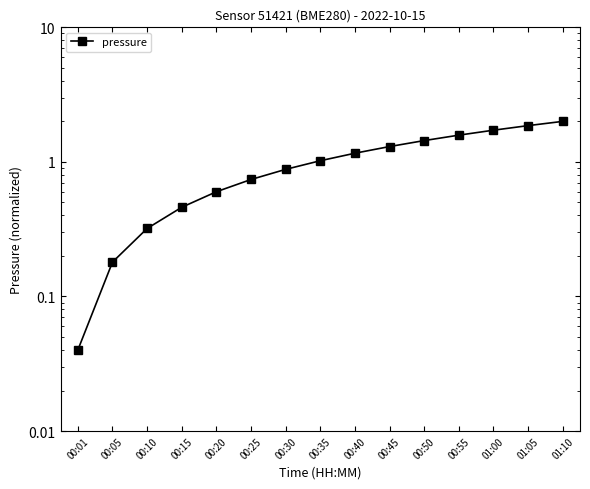

What is the sum of all values?

15.3